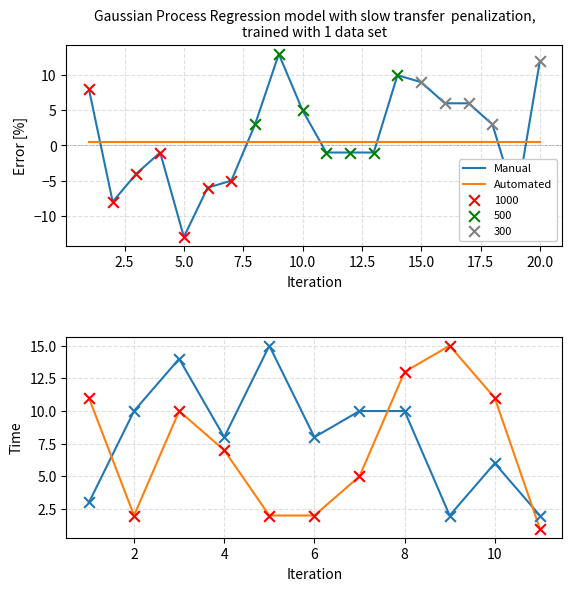

Which series has the widest spread of Y values?

Automated